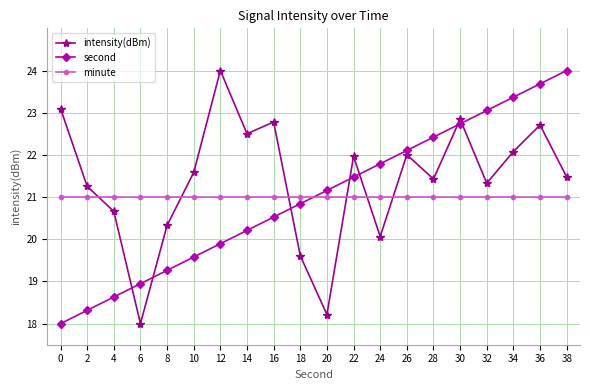

At how many categories does at least one series exceed 22?

11